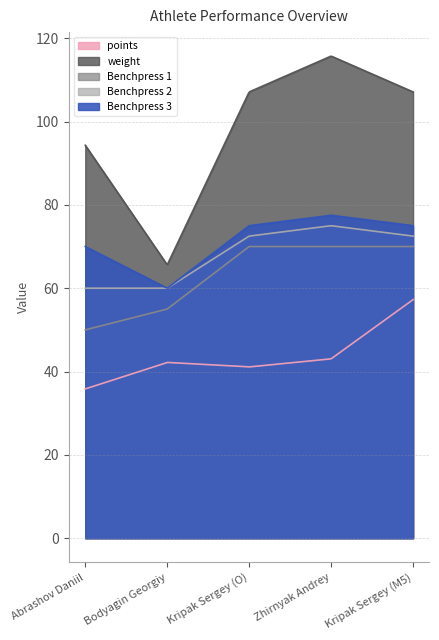

At which label does Benchpress 1 reach its minimum?

Abrashov Daniil